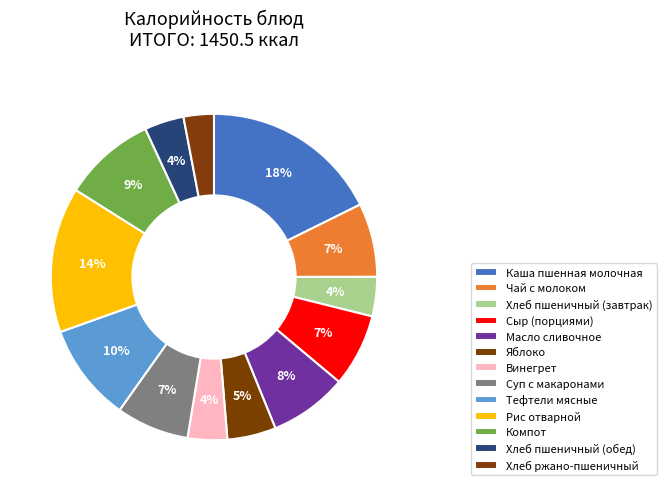

Does Хлеб ржано-пшеничный account for over 50% of the chart?

No